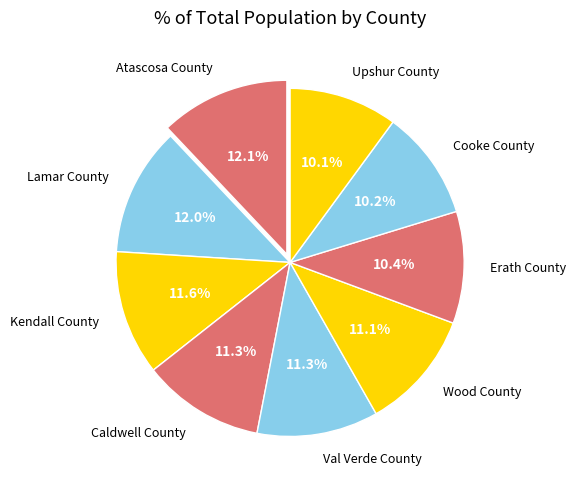

What percentage is the Caldwell County slice, to the nearest percent?

11%